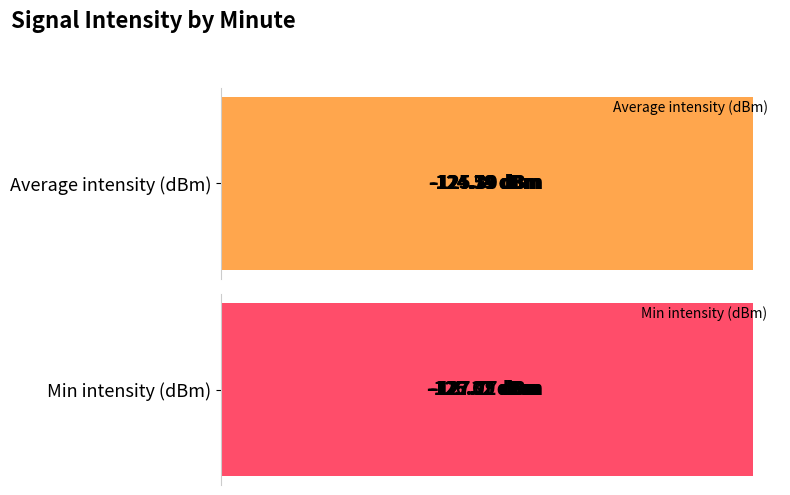

How many distinct data groups are displayed?

2